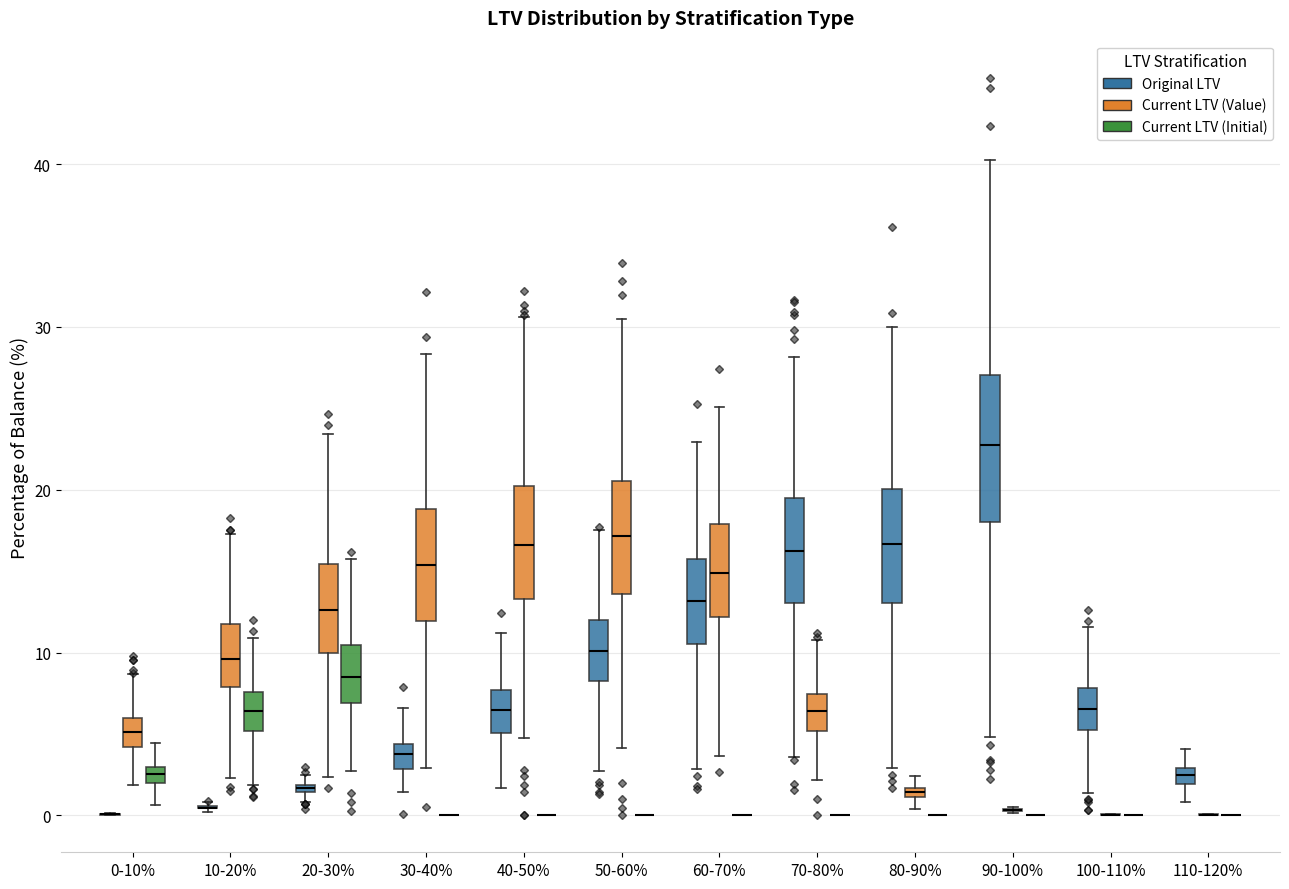

Where does the upper whisker of the box for 40-50% (Original LTV) end on the y-axis? The values are not printed on the chart, so give them approximately, as read against the axis.

11